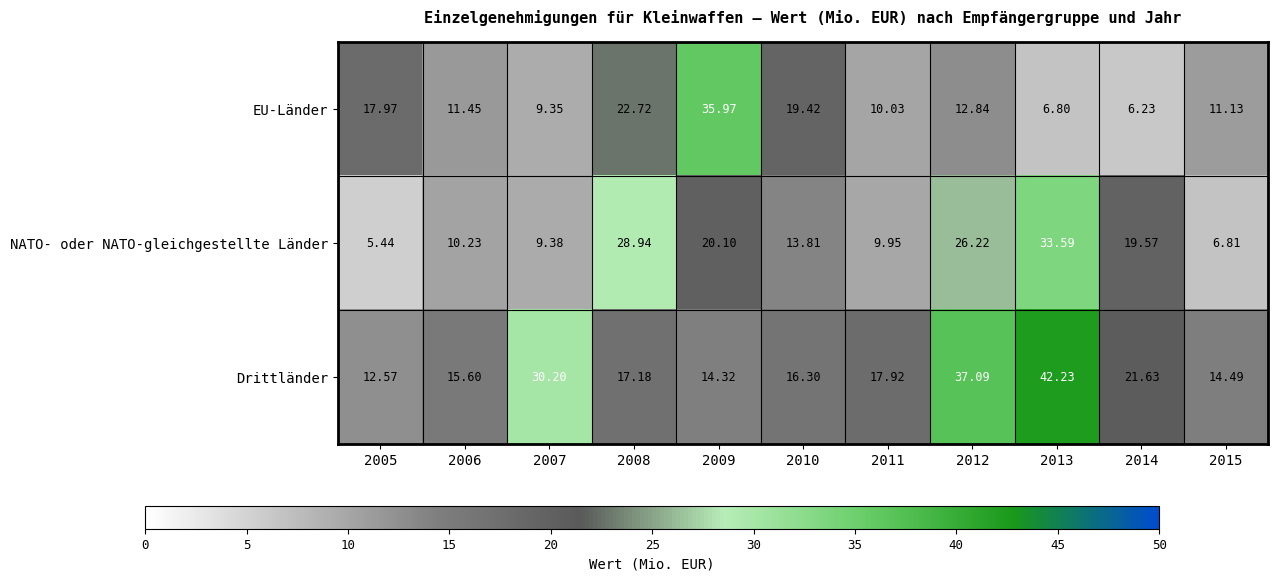

Which series has the largest total across all categories?

Drittländer